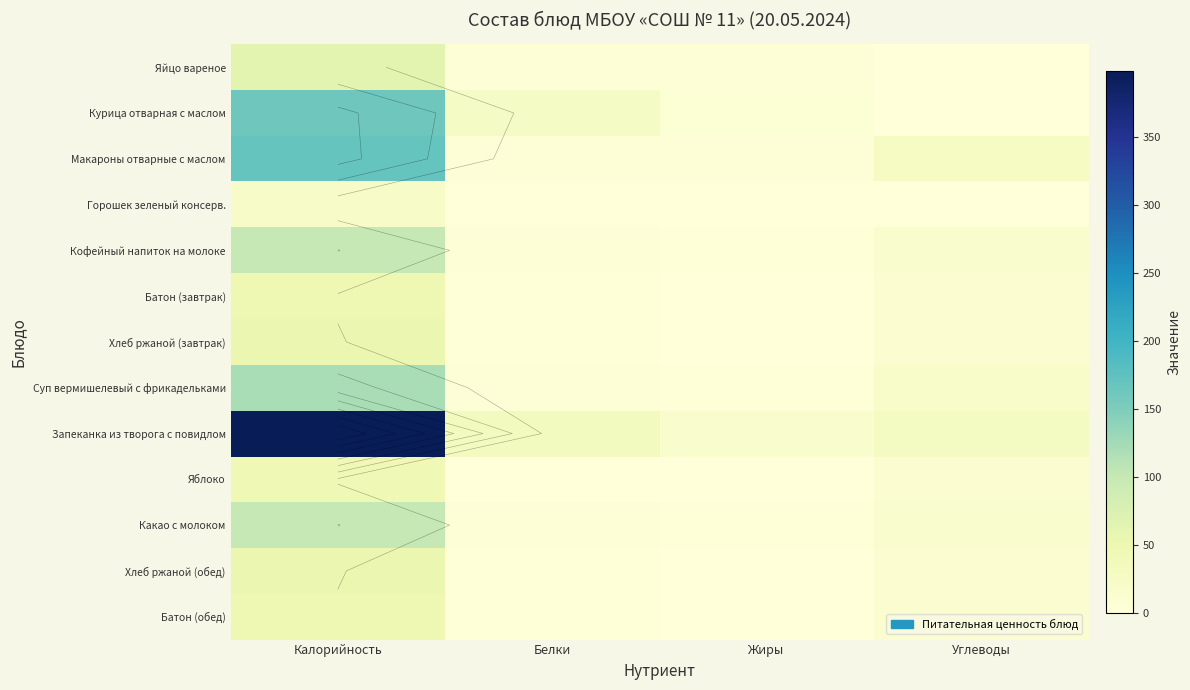

What is the sum of the Запеканка из творога с повидлом values at Углеводы and Белки?

61.0